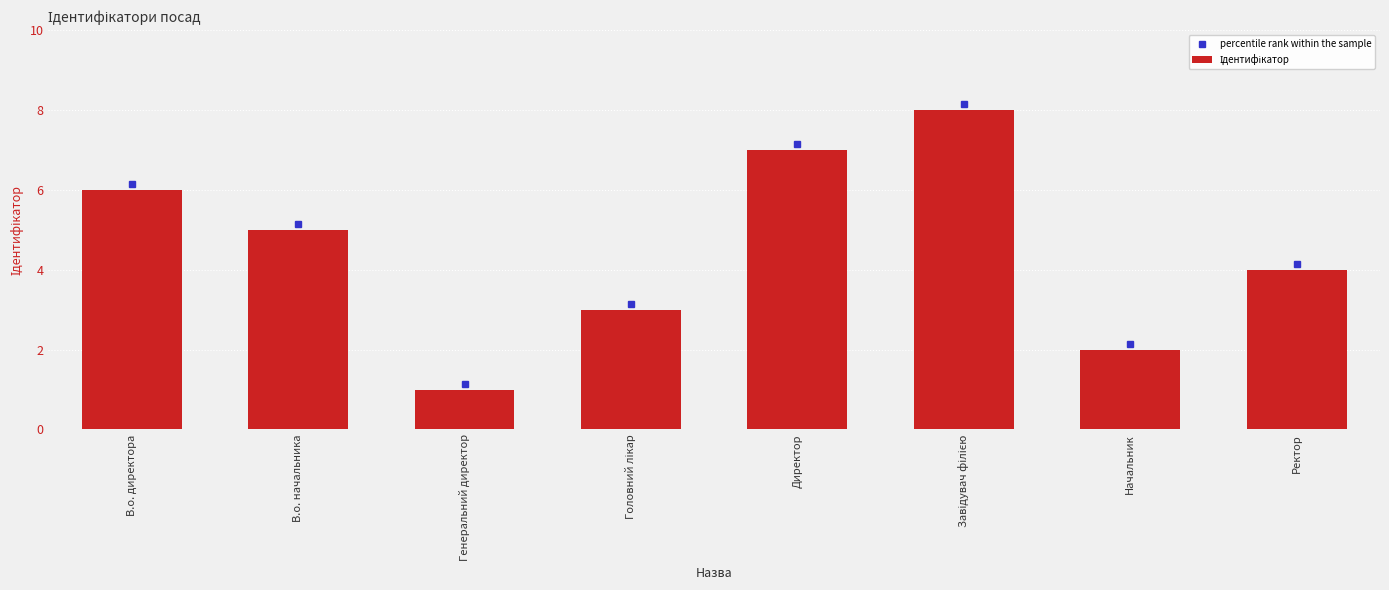

Approximately how many times larger is the value at Ректор compared to Начальник?

2.0